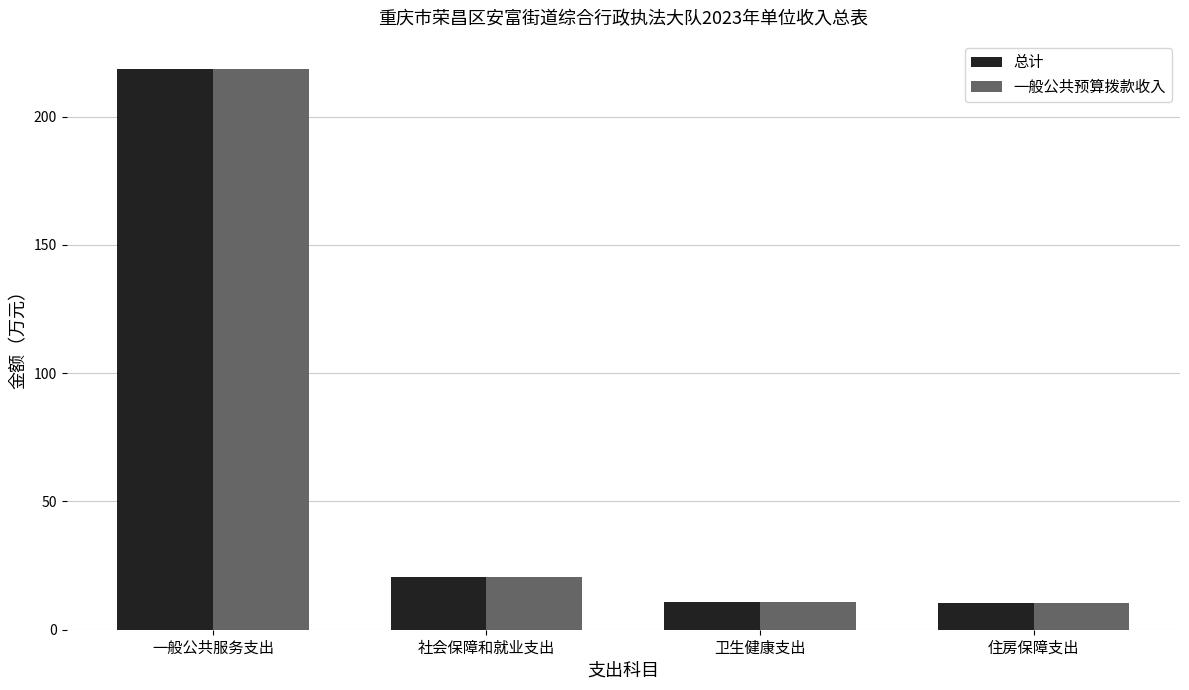

True or false: 总计 has a value of 218.7 at 一般公共服务支出.

True